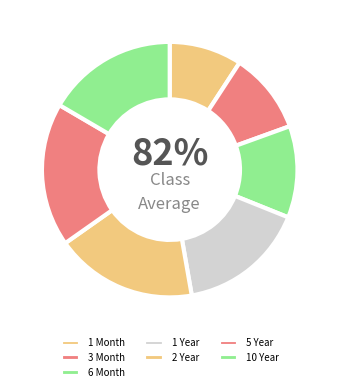

How many slices are in this pie chart?

7